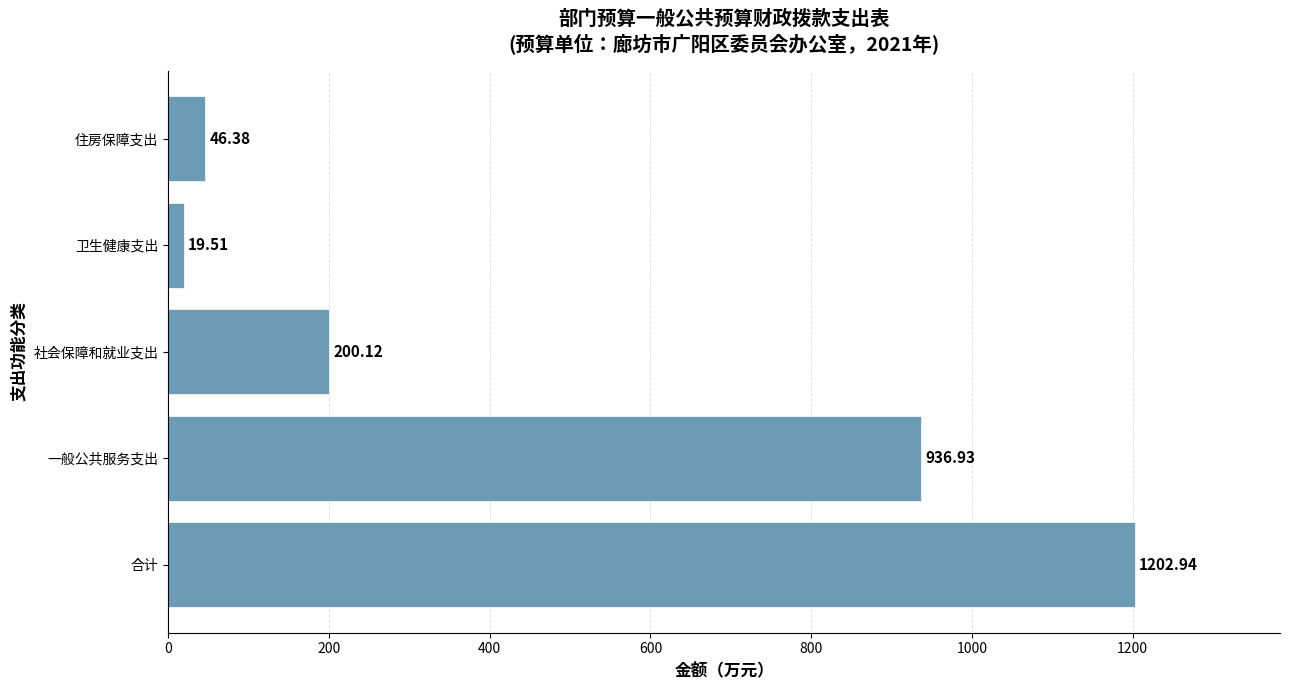

List the labels in order of value, smallest first.

卫生健康支出, 住房保障支出, 社会保障和就业支出, 一般公共服务支出, 合计